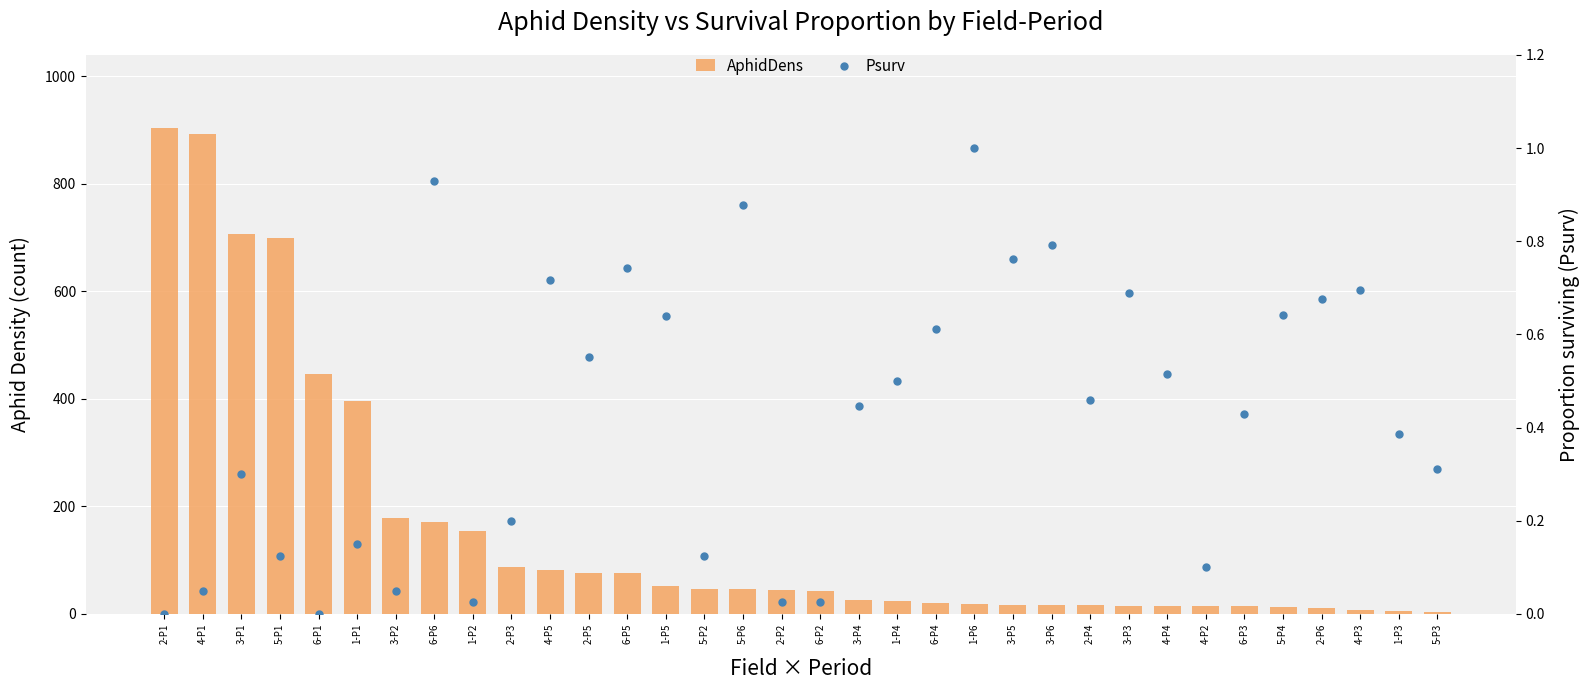

At how many categories does at least one series exceed 25?

19